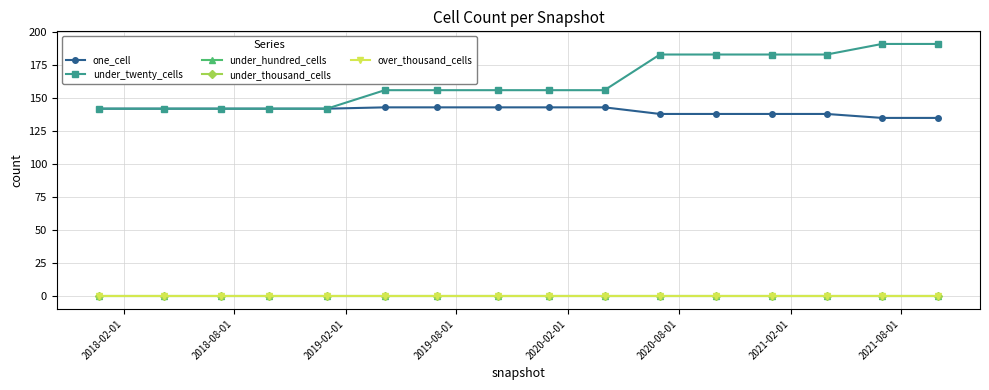

True or false: over_thousand_cells and under_twenty_cells intersect in this chart.

False